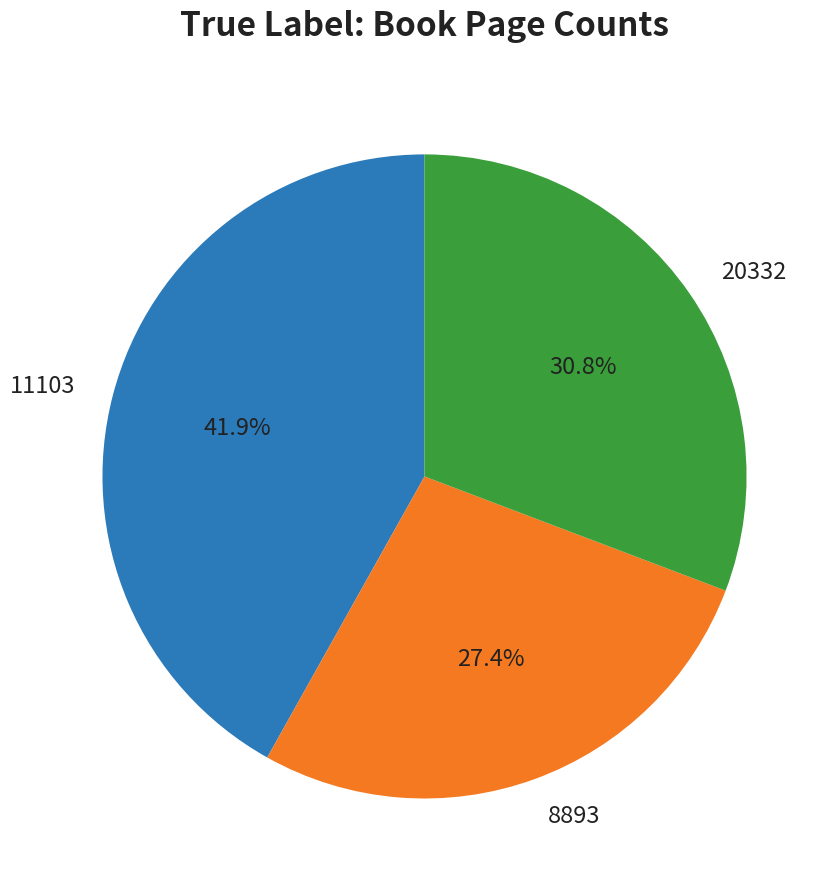

To the nearest percent, what is the combined percentage of 8893 and 20332?

58%